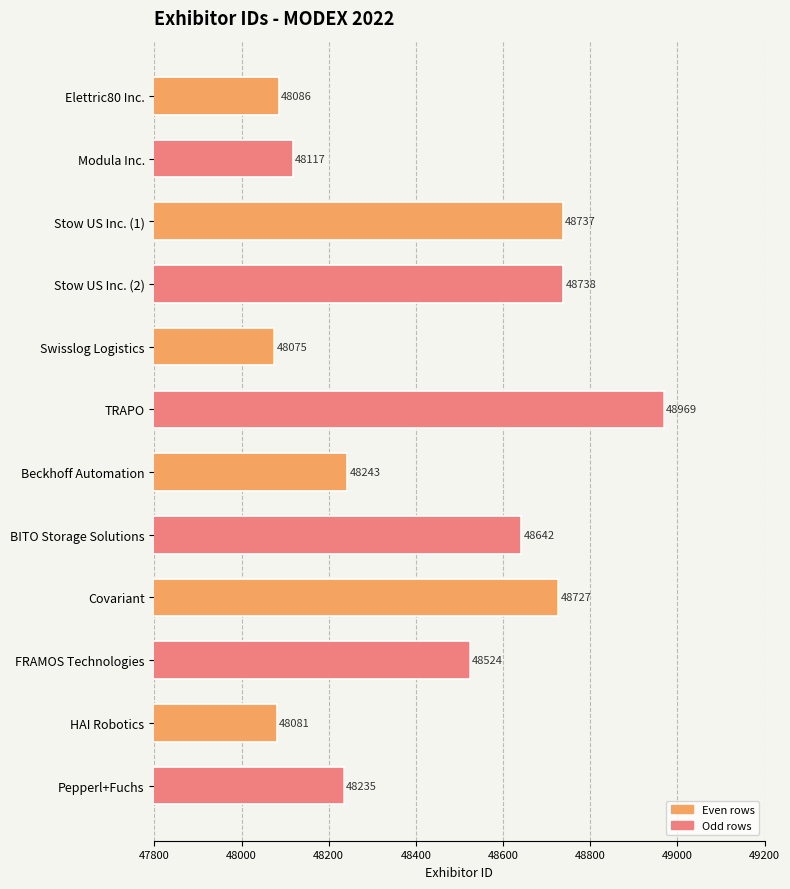

Reading top to bottom, extract all data points from this chart.

Elettric80 Inc.=48086	Modula Inc.=48117	Stow US Inc. (1)=48737	Stow US Inc. (2)=48738	Swisslog Logistics=48075	TRAPO=48969	Beckhoff Automation=48243	BITO Storage Solutions=48642	Covariant=48727	FRAMOS Technologies=48524	HAI Robotics=48081	Pepperl+Fuchs=48235